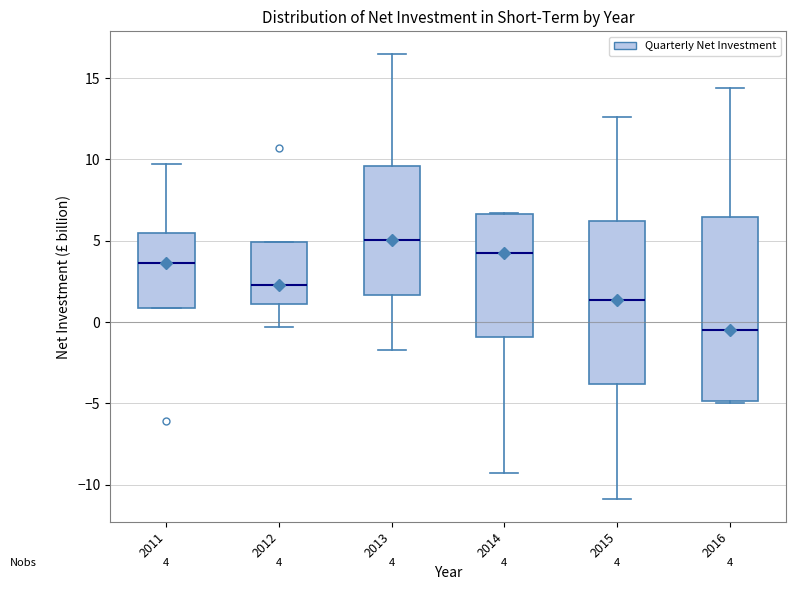

Which box is the tallest, from its lower edge to its upper edge?

2016